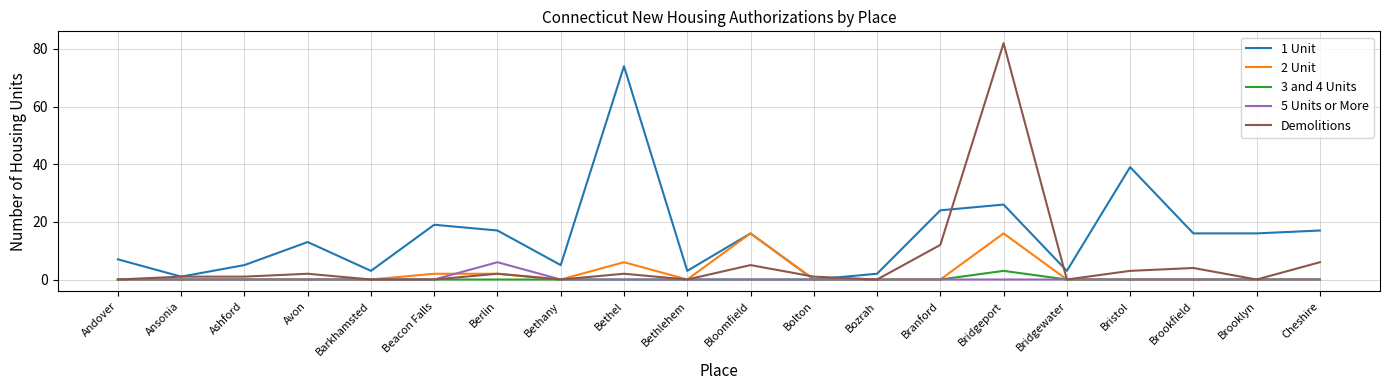

Is the value of 3 and 4 Units at Brookfield greater than the value of 2 Unit at Beacon Falls?

No